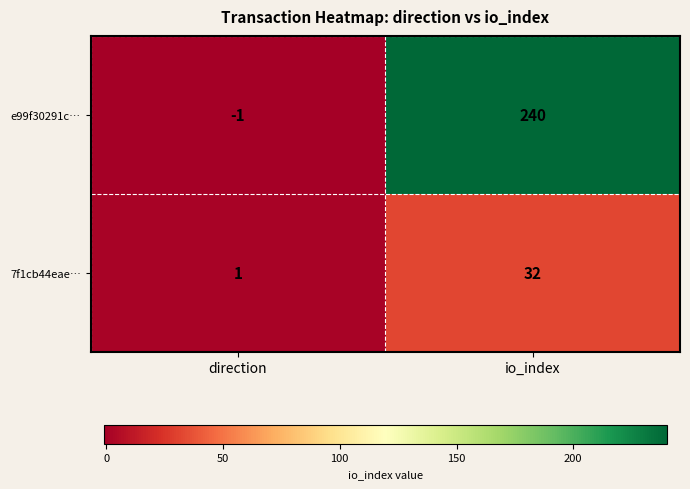

How many categories are shown in the chart?

2